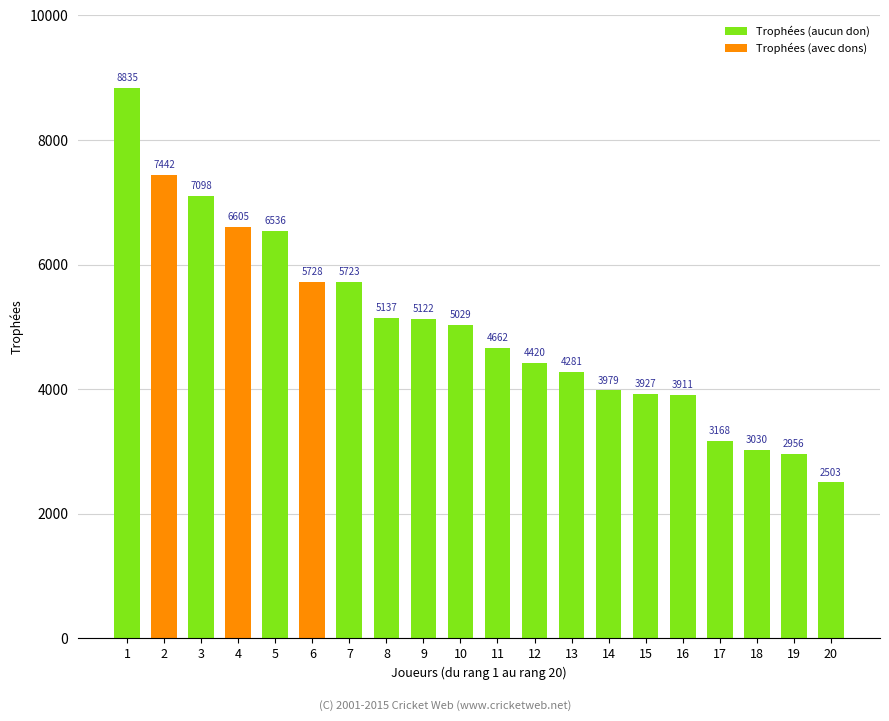

How many values exceed 5029?

9